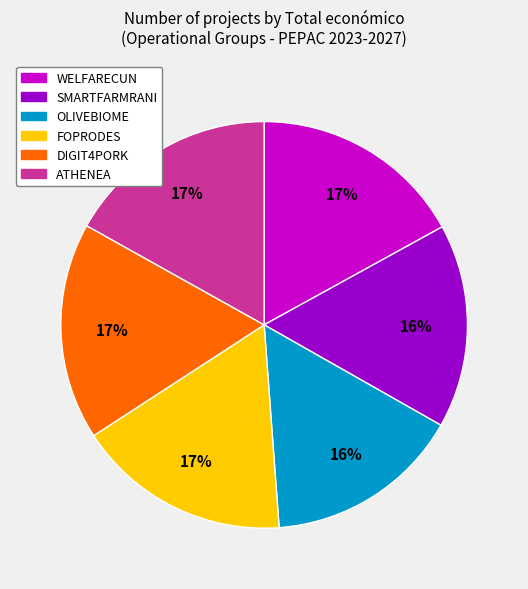

Count the number of slices in the pie.

6